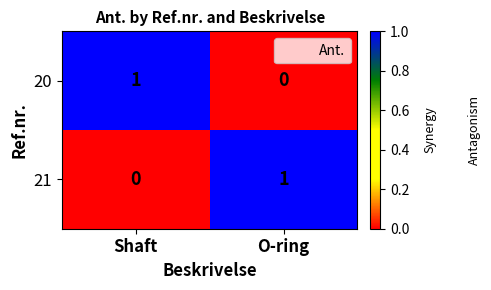

Rank the series at Shaft from lowest to highest value.

21, 20